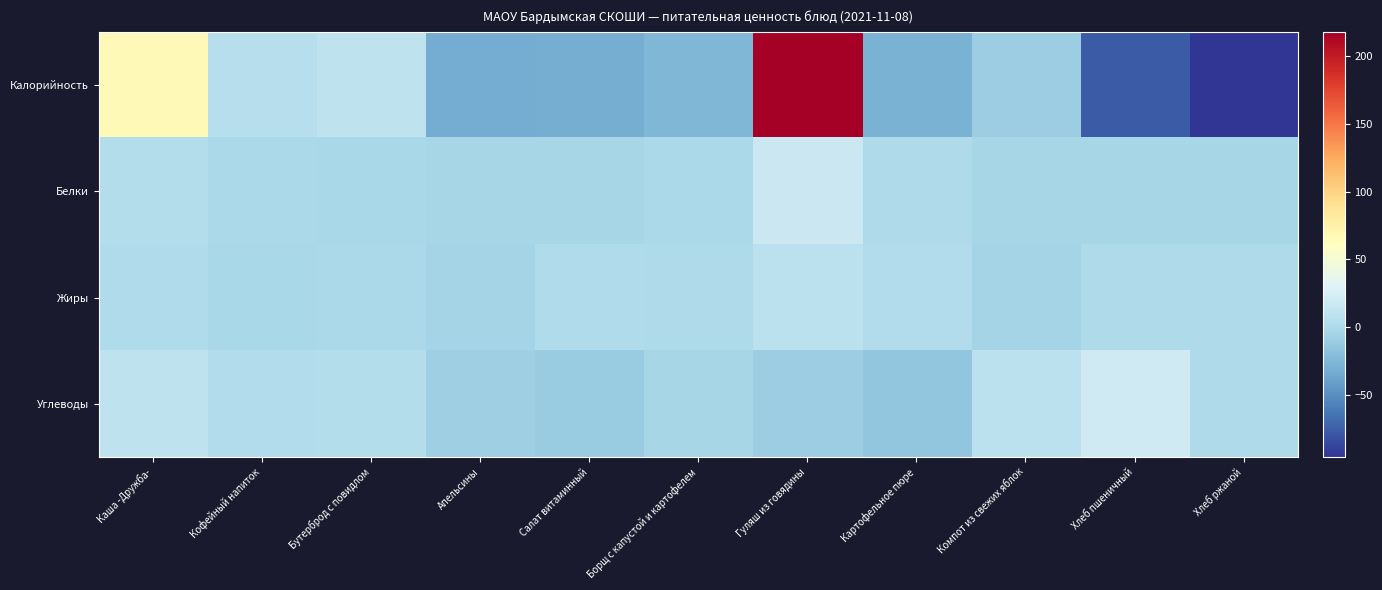

Reading left to right, list all the values displayed in this chart.

Калорийность: Каша -Дружба-=67.0	Кофейный напиток=5.0	Бутерброд с повидлом=10.0	Апельсины=-33.0	Салат витаминный=-31.0	Борщ с капустой и картофелем=-25.0	Гуляш из говядины=218.0	Картофельное пюре=-29.0	Компот из свежих яблок=-9.0	Хлеб пшеничный=-77.0	Хлеб ржаной=-96.0
Белки: Каша -Дружба-=3.6	Кофейный напиток=-1.4	Бутерброд с повидлом=-2.4	Апельсины=-3.4	Салат витаминный=-3.4	Борщ с капустой и картофелем=-1.4	Гуляш из говядины=17.6	Картофельное пюре=0.6	Компот из свежих яблок=-3.4	Хлеб пшеничный=-3.4	Хлеб ржаной=-3.4
Жиры: Каша -Дружба-=0.9	Кофейный напиток=-2.1	Бутерброд с повидлом=-1.1	Апельсины=-5.1	Салат витаминный=0.9	Борщ с капустой и картофелем=-0.1	Гуляш из говядины=8.9	Картофельное пюре=2.9	Компот из свежих яблок=-5.1	Хлеб пшеничный=-0.1	Хлеб ржаной=-0.1
Углеводы: Каша -Дружба-=9.8	Кофейный напиток=2.8	Бутерброд с повидлом=3.8	Апельсины=-8.2	Салат витаминный=-10.2	Борщ с капустой и картофелем=-3.2	Гуляш из говядины=-9.2	Картофельное пюре=-15.2	Компот из свежих яблок=8.8	Хлеб пшеничный=19.8	Хлеб ржаной=0.8